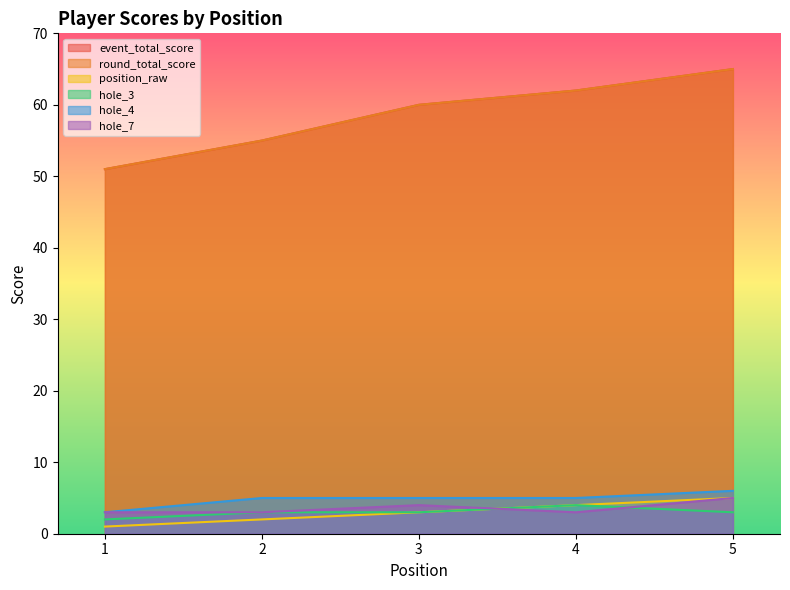

What is the difference between the maximum and minimum values in the hole_4 series?

3